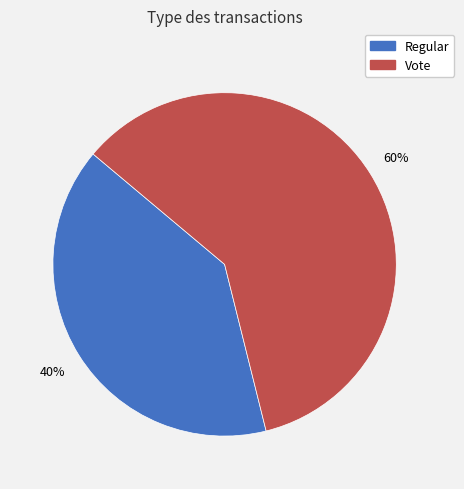

What percentage is the Regular slice, to the nearest percent?

40%